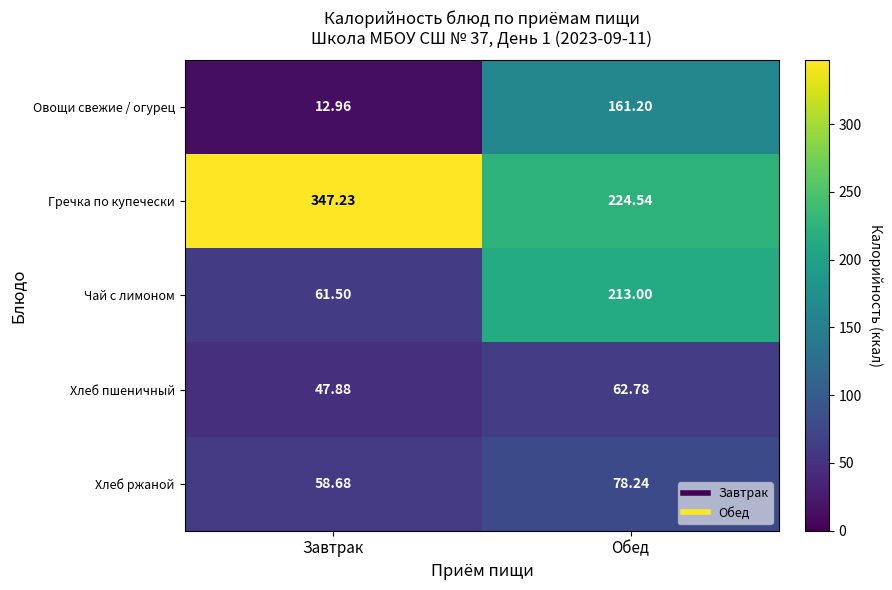

Rank the series at Обед from lowest to highest value.

Хлеб пшеничный, Хлеб ржаной, Овощи свежие / огурец, Чай с лимоном, Гречка по купечески